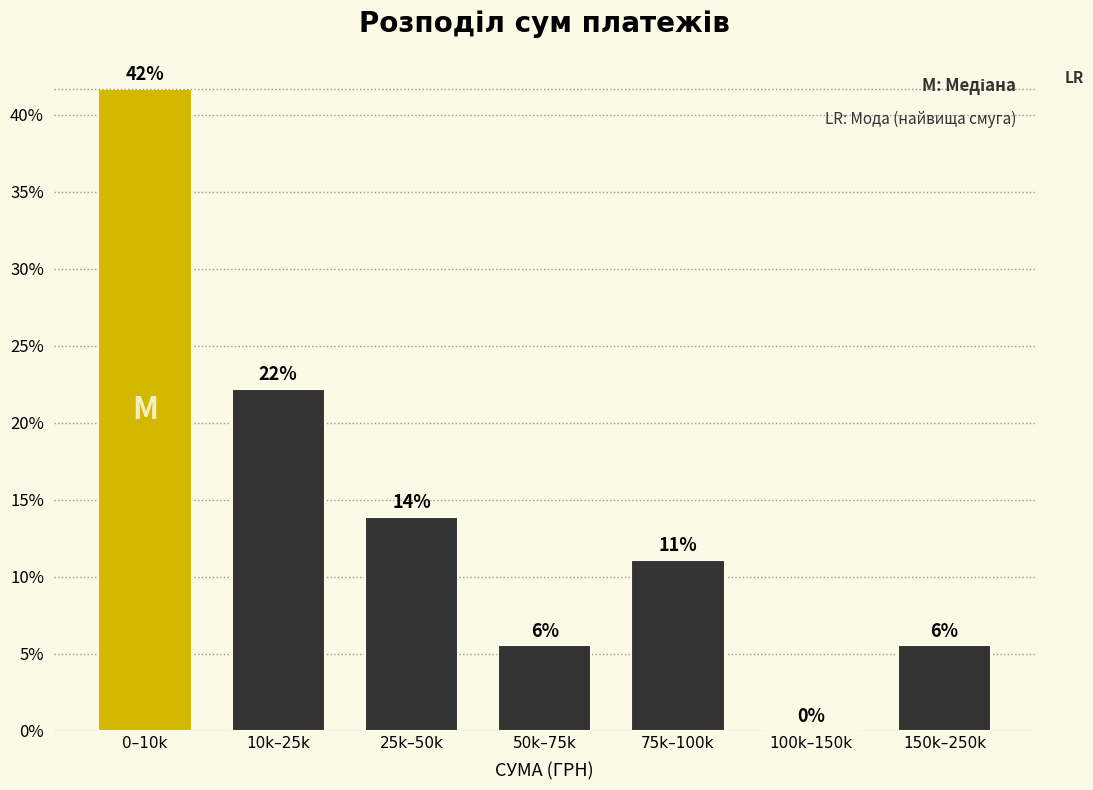

Are the bars horizontal?

No